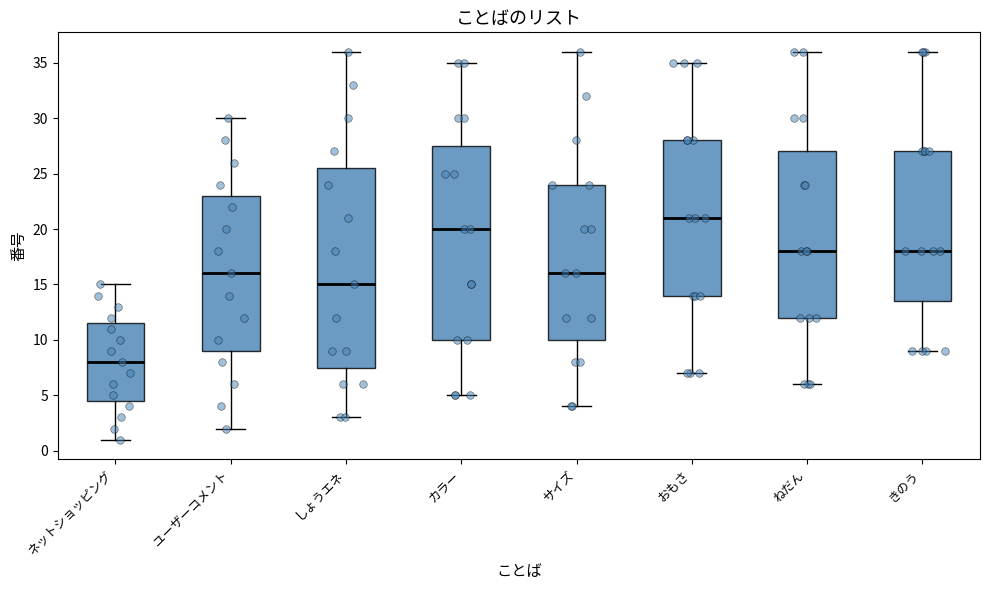

Reading left to right, read every box against the y-axis: the position of its median line, the range the box covers, and the ends of its whiskers. The values are not printed on the chart, so give them approximately, as read against the axis.

ネットショッピング: median 8.0, box 4.5 to 11.5, whiskers 1.0 to 15.0
ユーザーコメント: median 16.0, box 9.0 to 23.0, whiskers 2.0 to 30.0
しょうエネ: median 15.0, box 7.5 to 25.5, whiskers 3.0 to 36.0
カラー: median 20.0, box 10.0 to 27.5, whiskers 5.0 to 35.0
サイズ: median 16.0, box 10.0 to 24.0, whiskers 4.0 to 36.0
おもさ: median 21.0, box 14.0 to 28.0, whiskers 7.0 to 35.0
ねだん: median 18.0, box 12.0 to 27.0, whiskers 6.0 to 36.0
きのう: median 18.0, box 13.5 to 27.0, whiskers 9.0 to 36.0